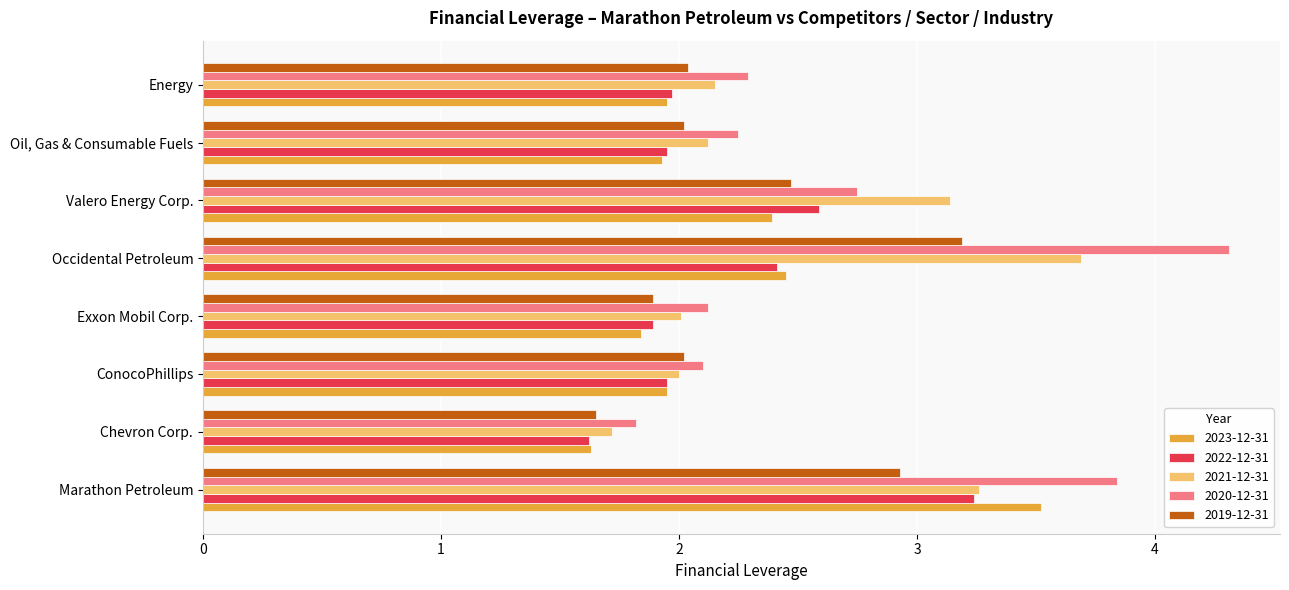

What is the sum of the 2022-12-31 values at Oil, Gas & Consumable Fuels and Exxon Mobil Corp.?

3.8